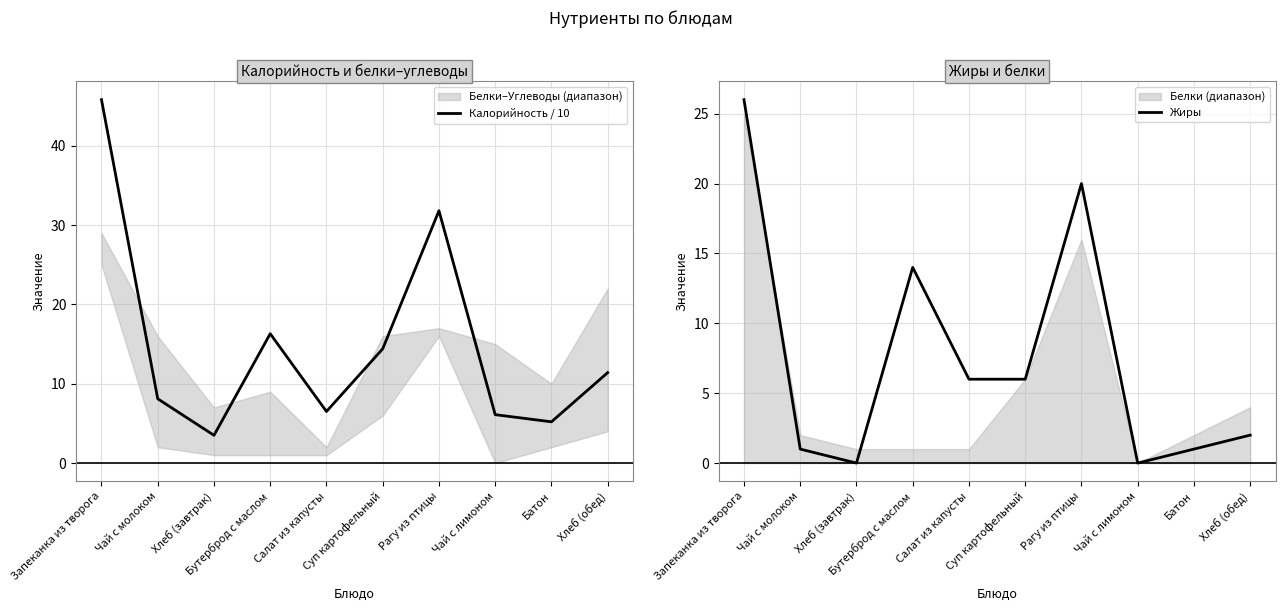

Which series has the widest spread of values?

Калорийность / 10